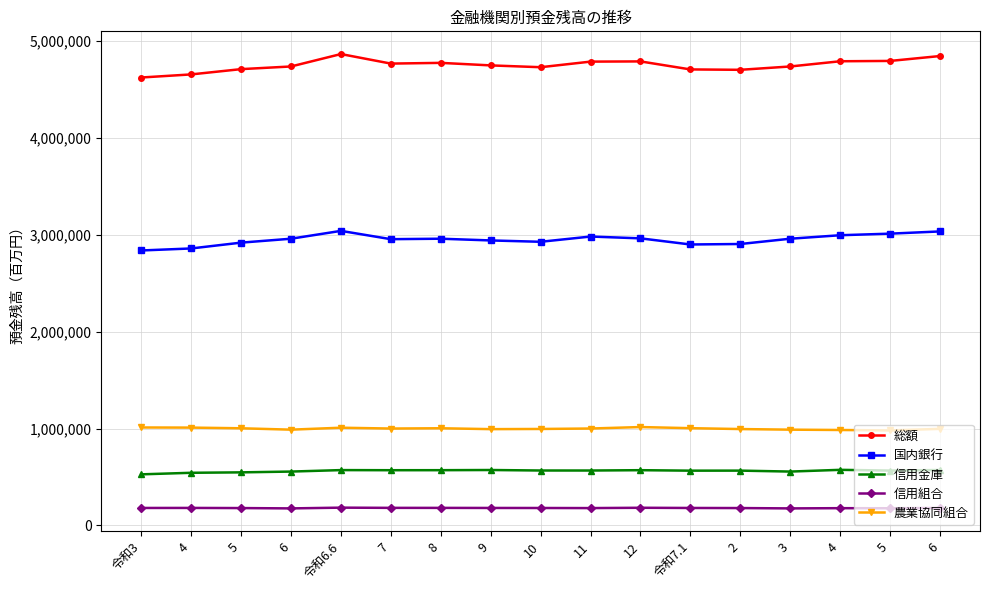

Reading left to right, transcribe all the data shown in this chart.

総額: 4621786	4653698	4708208	4735648	4863795	4765378	4772845	4746696	4728032	4785723	4787848	4705106	4701205	4735648	4789444	4792813	4843383
国内銀行: 2837278	2858133	2918184	2958623	3039541	2953851	2958644	2940846	2926967	2981121	2962380	2899153	2904107	2958623	2994562	3010869	3033805
信用金庫: 527680	543784	548161	556349	571501	570294	570632	572399	567299	567138	570608	565724	566101	556349	574216	566517	572395
信用組合: 180830	181260	179806	176306	184145	181872	181636	180905	180514	179595	182837	180808	179890	176306	178756	177790	180910
農業協同組合: 1011170	1009875	1002957	988693	1008747	1000240	1003163	994050	995838	1000502	1015583	1004031	994944	988693	985294	980740	997070